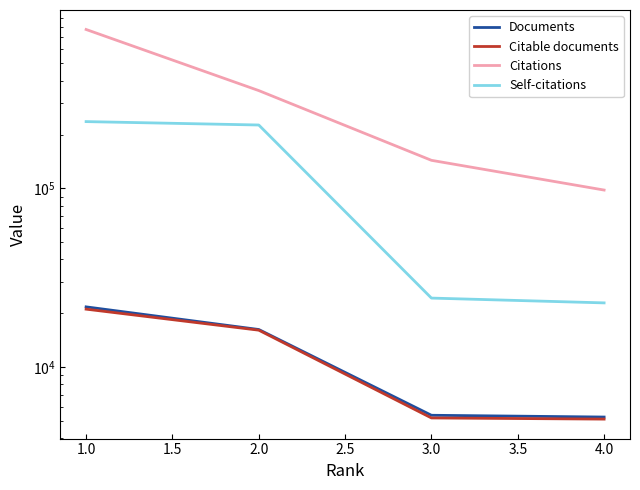

Reading left to right, what are all the values shown in this chart?

Documents: 21728	16232	5378	5256
Citable documents: 21103	16097	5196	5119
Citations: 774136	352333	143507	97838
Self-citations: 236306	226173	24331	22873